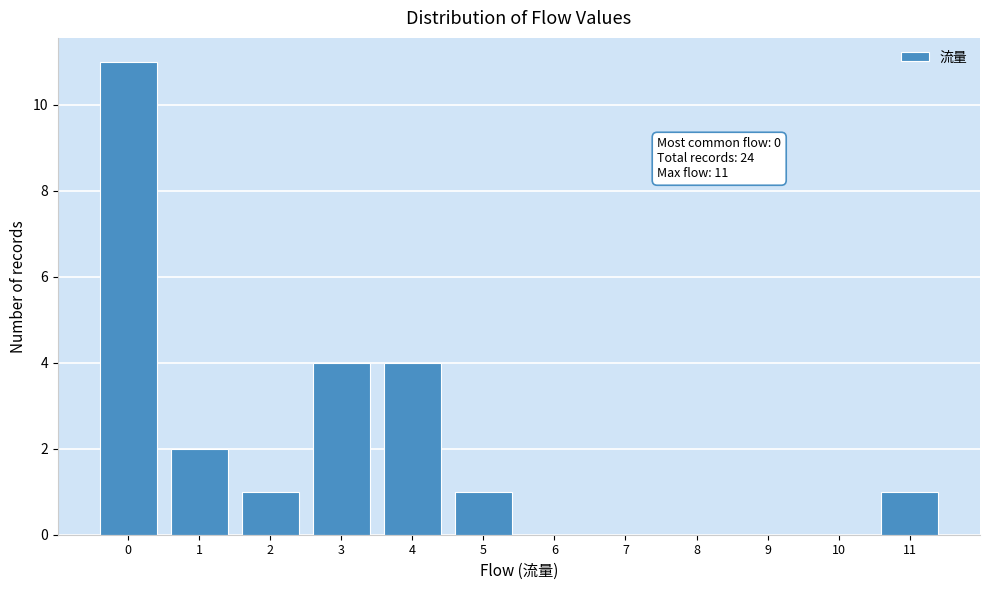

Over which range of the x-axis is the bar tallest?

-0.5 to 0.5